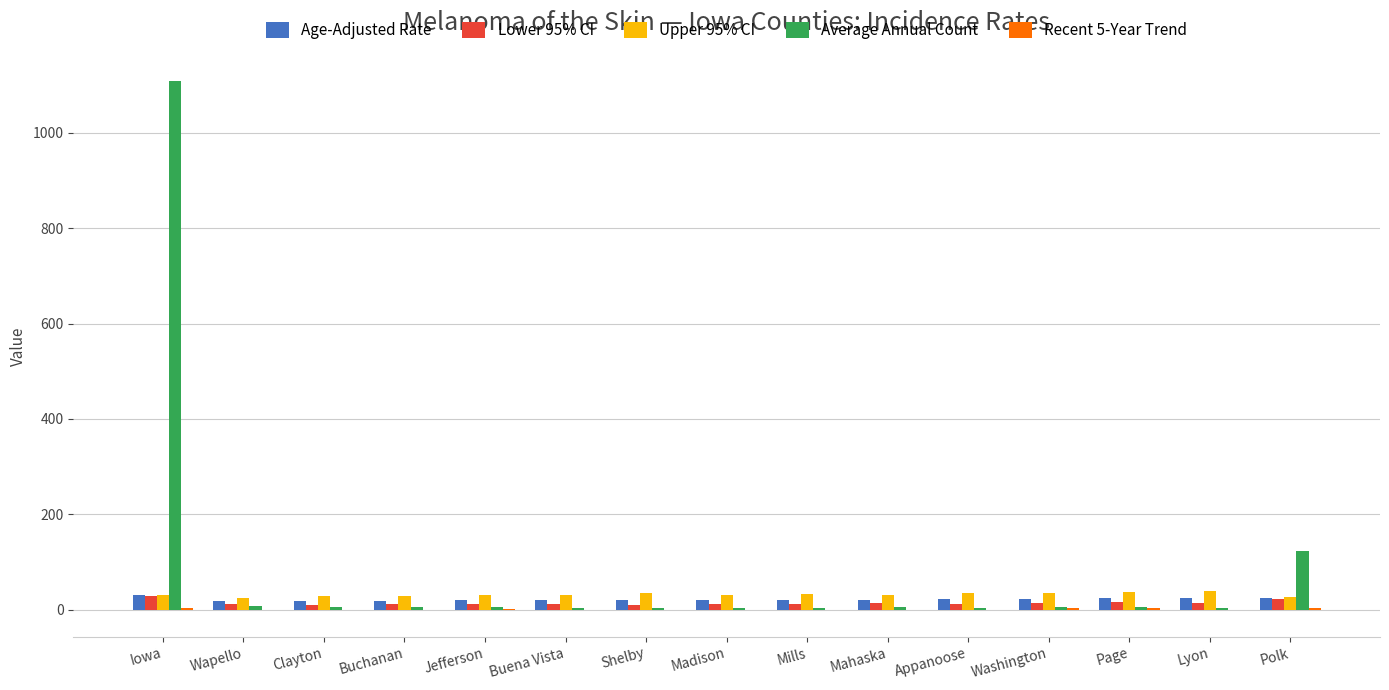

Which series has the largest range (max minus min)?

Average Annual Count